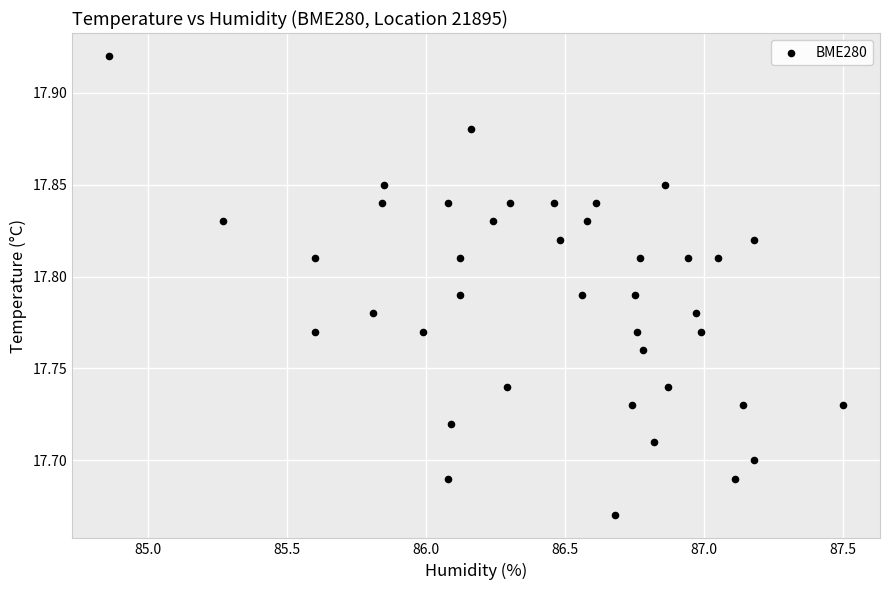

What is the range of X values (max minus min)?

2.6